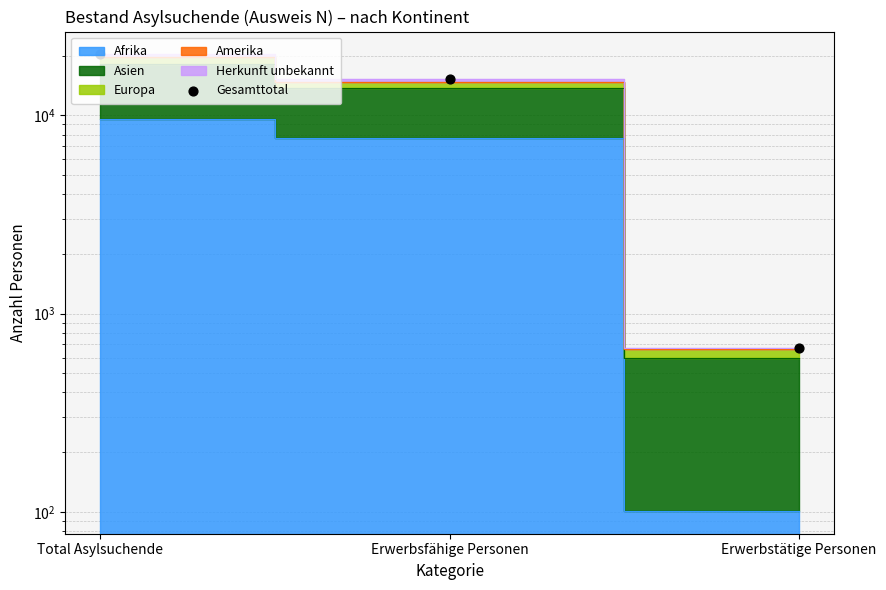

Between Total Asylsuchende and Erwerbstätige Personen, which is larger?

Total Asylsuchende